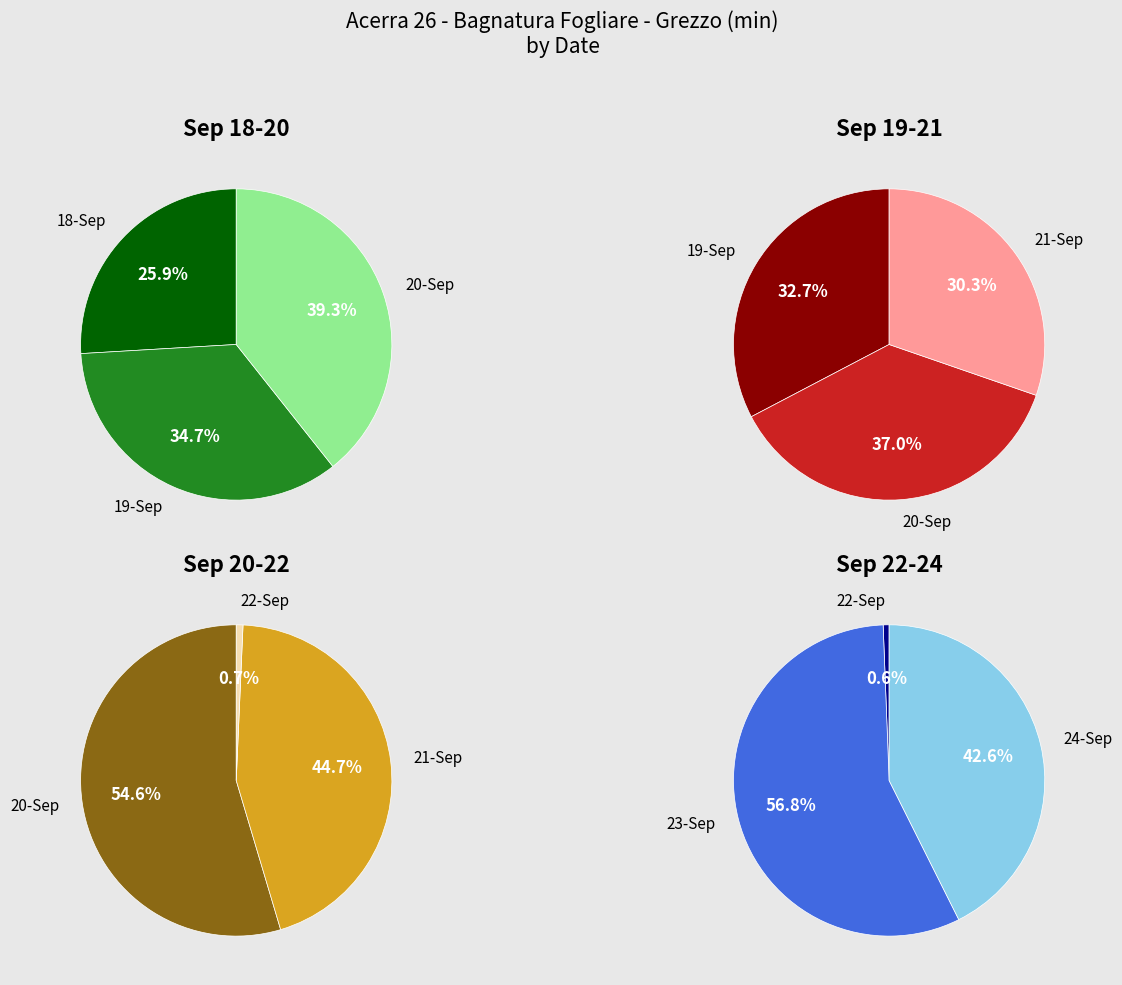

Which slice is the largest?

2023-09-23